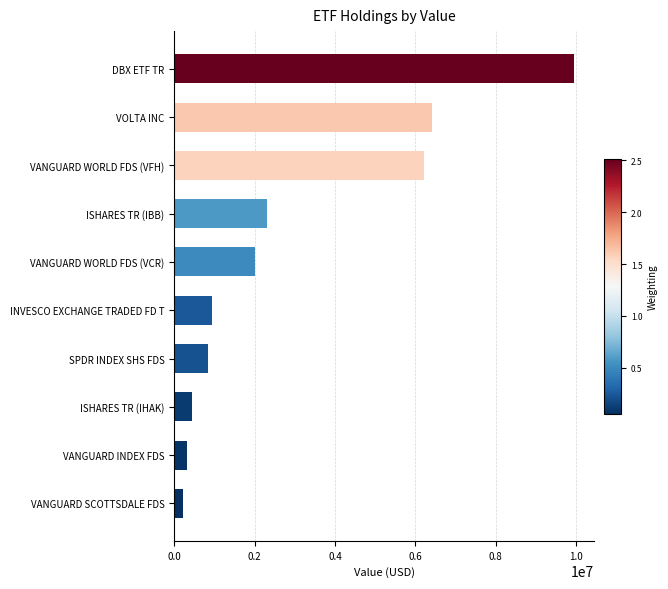

How many data points are less than 2008000?

5